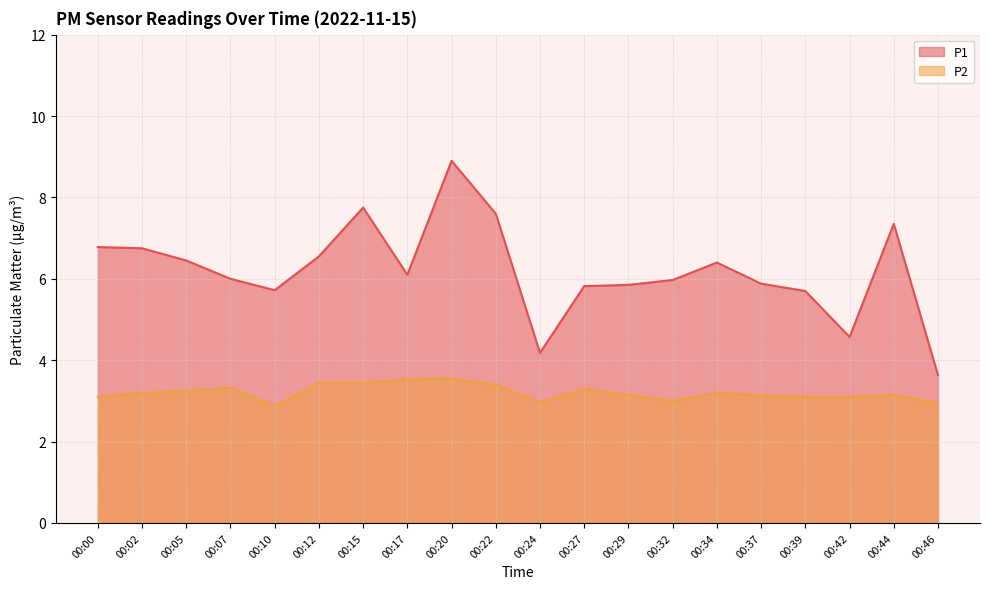

What is the value of the P2 point at the 10th from the left?

3.4